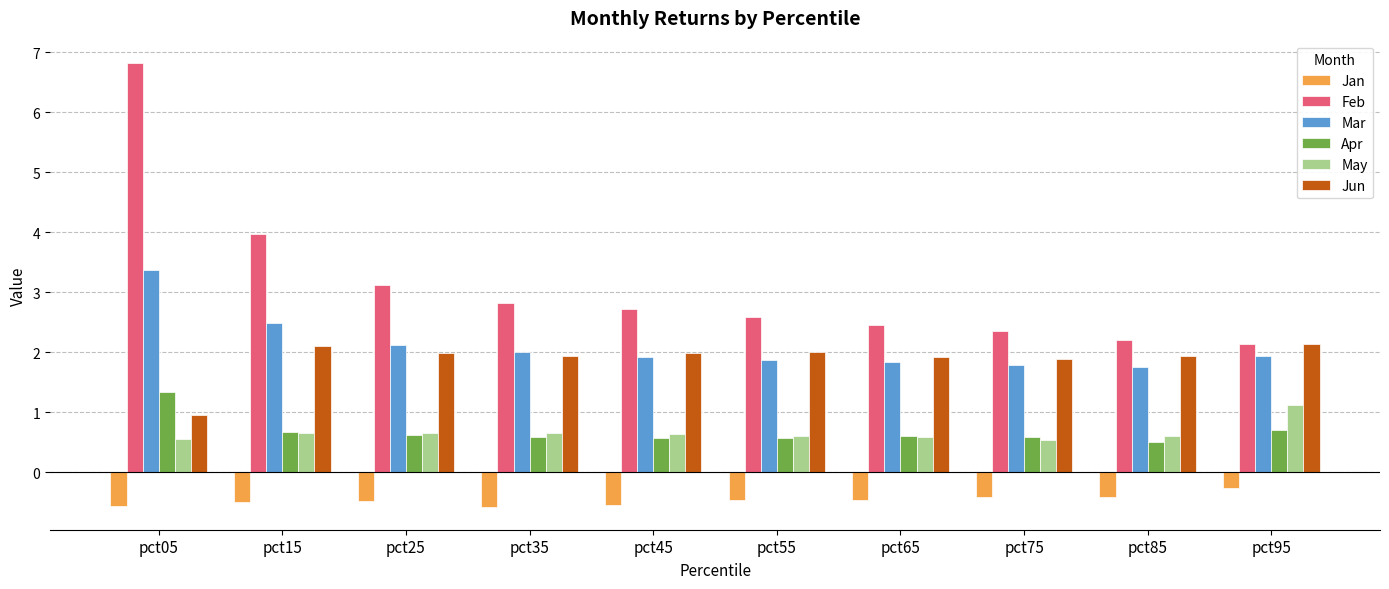

Is it true that Feb equals 1.6 at pct65?

False